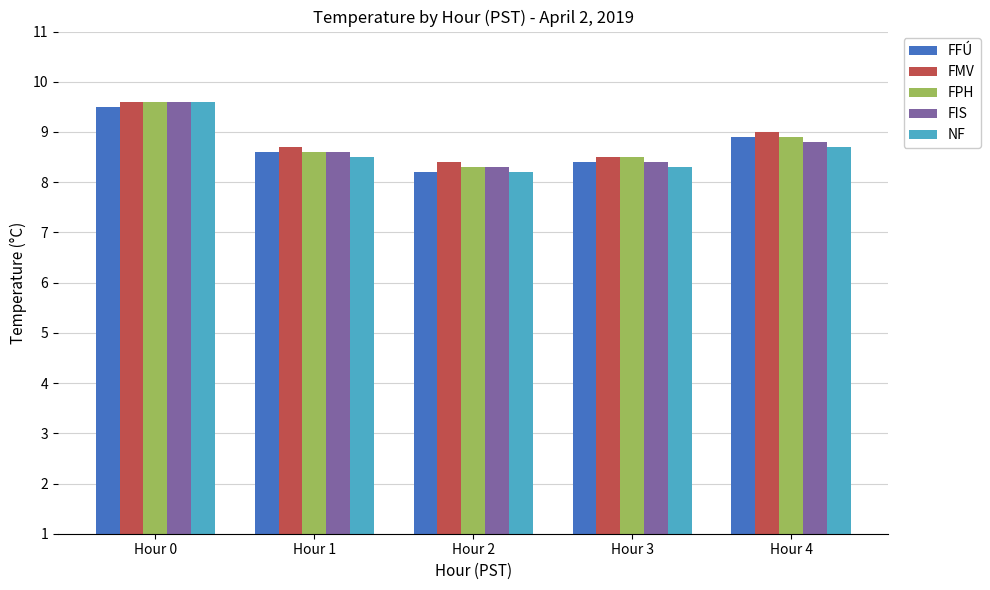

Which series has the widest spread of values?

NF